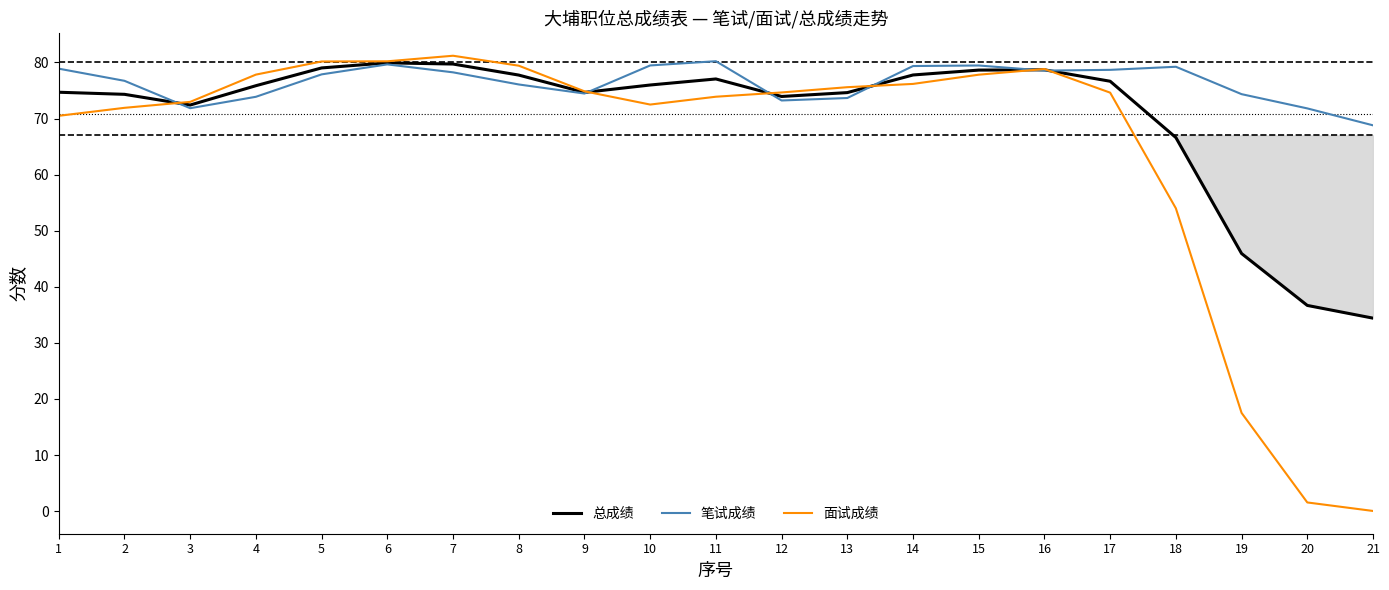

What are all the series names shown in the legend?

总成绩, 笔试成绩, 面试成绩